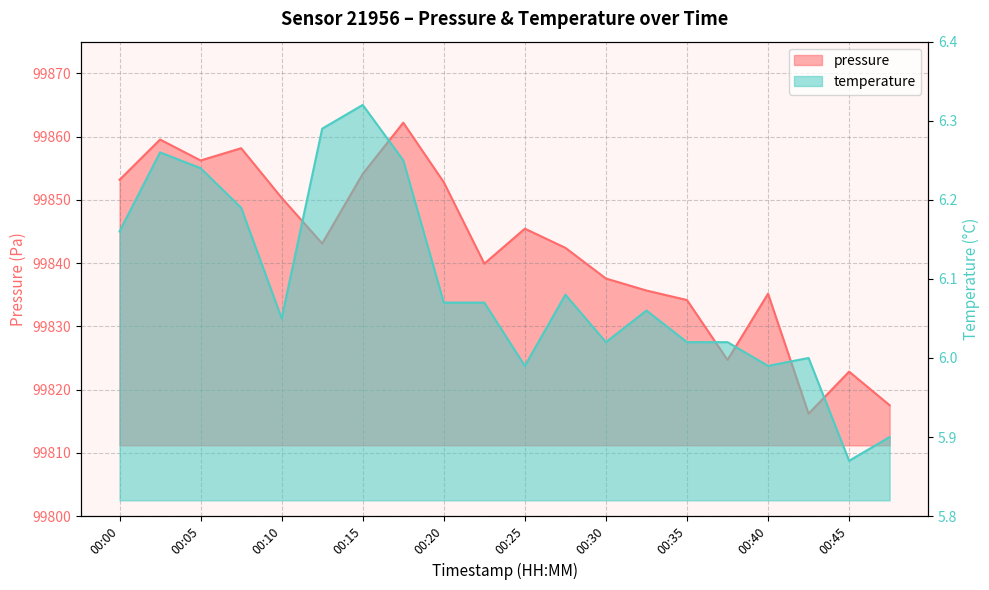

Count the number of data series in this chart.

2